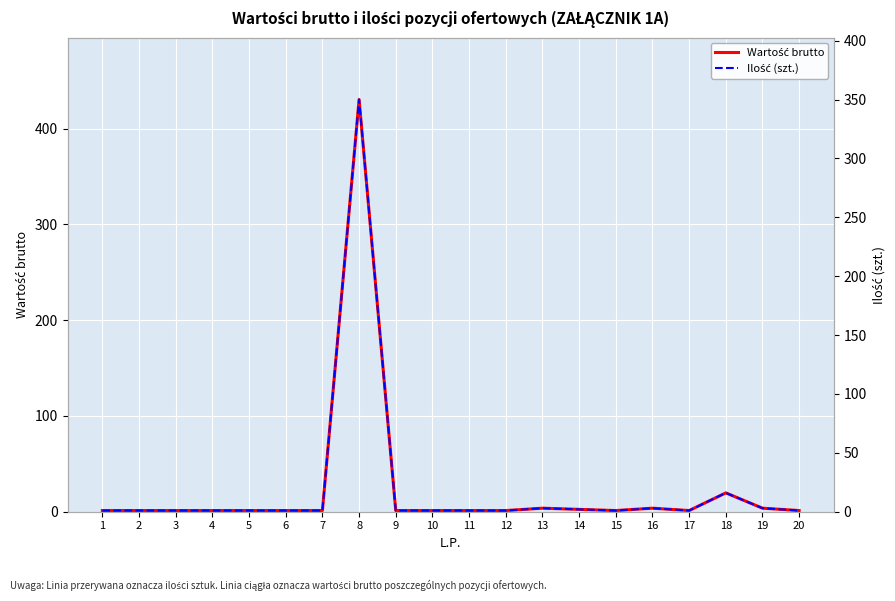

What is the spread (max minus min) of values at 4?

0.2